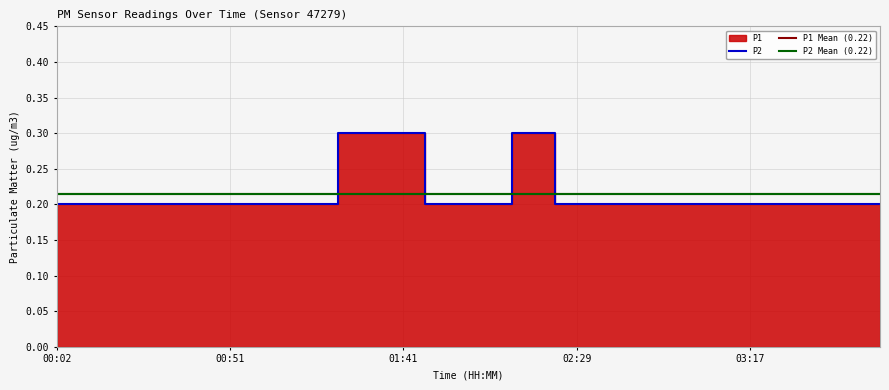

List the labels in order of value, largest first.

01:28, 01:41, 02:17, 00:02, 00:14, 00:26, 00:38, 00:51, 01:03, 01:16, 01:53, 02:05, 02:29, 02:41, 02:53, 03:05, 03:17, 03:29, 03:41, 03:53